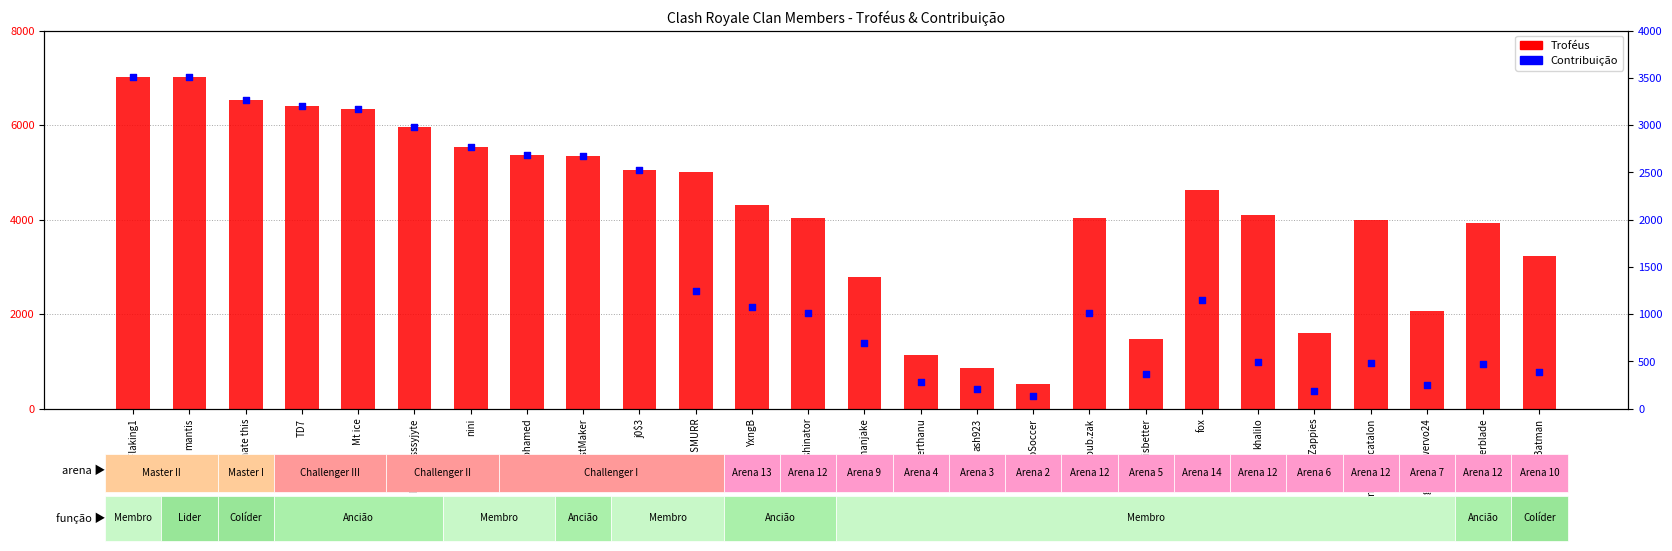

At how many categories does at least one series exceed 4897?

11